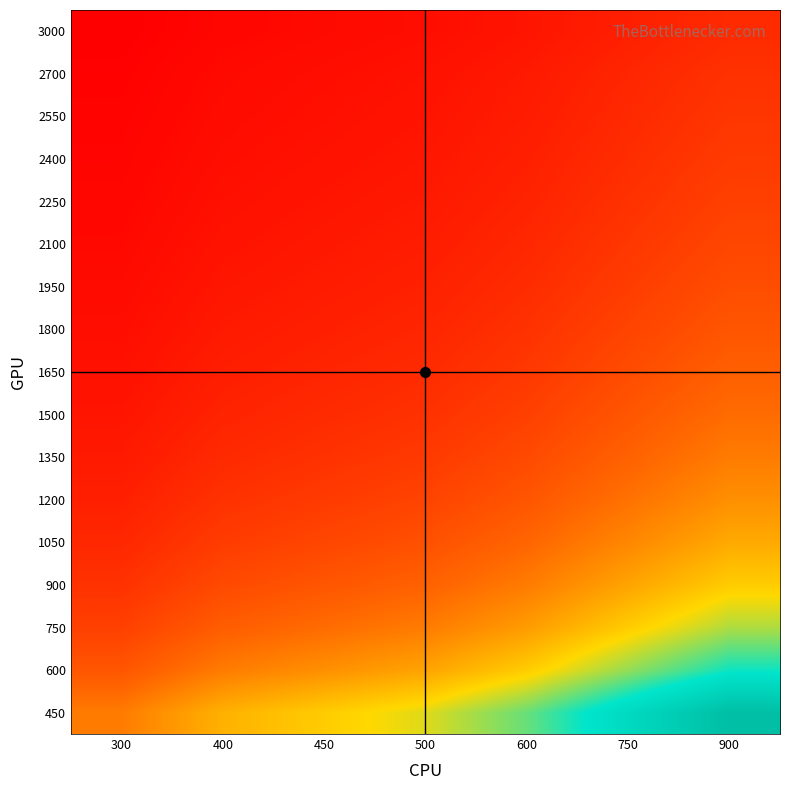

Reading right to left, transcribe all the data shown in this chart.

450: 900=2.0	750=1.7	600=1.3	500=1.1	450=1.0	400=0.9	300=0.7
600: 900=1.5	750=1.2	600=1.0	500=0.8	450=0.8	400=0.7	300=0.5
750: 900=1.2	750=1.0	600=0.8	500=0.7	450=0.6	400=0.5	300=0.4
900: 900=1.0	750=0.8	600=0.7	500=0.6	450=0.5	400=0.4	300=0.3
1050: 900=0.9	750=0.7	600=0.6	500=0.5	450=0.4	400=0.4	300=0.3
1200: 900=0.8	750=0.6	600=0.5	500=0.4	450=0.4	400=0.3	300=0.2
1350: 900=0.7	750=0.6	600=0.4	500=0.4	450=0.3	400=0.3	300=0.2
1500: 900=0.6	750=0.5	600=0.4	500=0.3	450=0.3	400=0.3	300=0.2
1650: 900=0.5	750=0.5	600=0.4	500=0.3	450=0.3	400=0.2	300=0.2
1800: 900=0.5	750=0.4	600=0.3	500=0.3	450=0.2	400=0.2	300=0.2
1950: 900=0.5	750=0.4	600=0.3	500=0.3	450=0.2	400=0.2	300=0.2
2100: 900=0.4	750=0.4	600=0.3	500=0.2	450=0.2	400=0.2	300=0.1
2250: 900=0.4	750=0.3	600=0.3	500=0.2	450=0.2	400=0.2	300=0.1
2400: 900=0.4	750=0.3	600=0.2	500=0.2	450=0.2	400=0.2	300=0.1
2550: 900=0.4	750=0.3	600=0.2	500=0.2	450=0.2	400=0.2	300=0.1
2700: 900=0.3	750=0.3	600=0.2	500=0.2	450=0.2	400=0.1	300=0.1
3000: 900=0.3	750=0.2	600=0.2	500=0.2	450=0.1	400=0.1	300=0.1